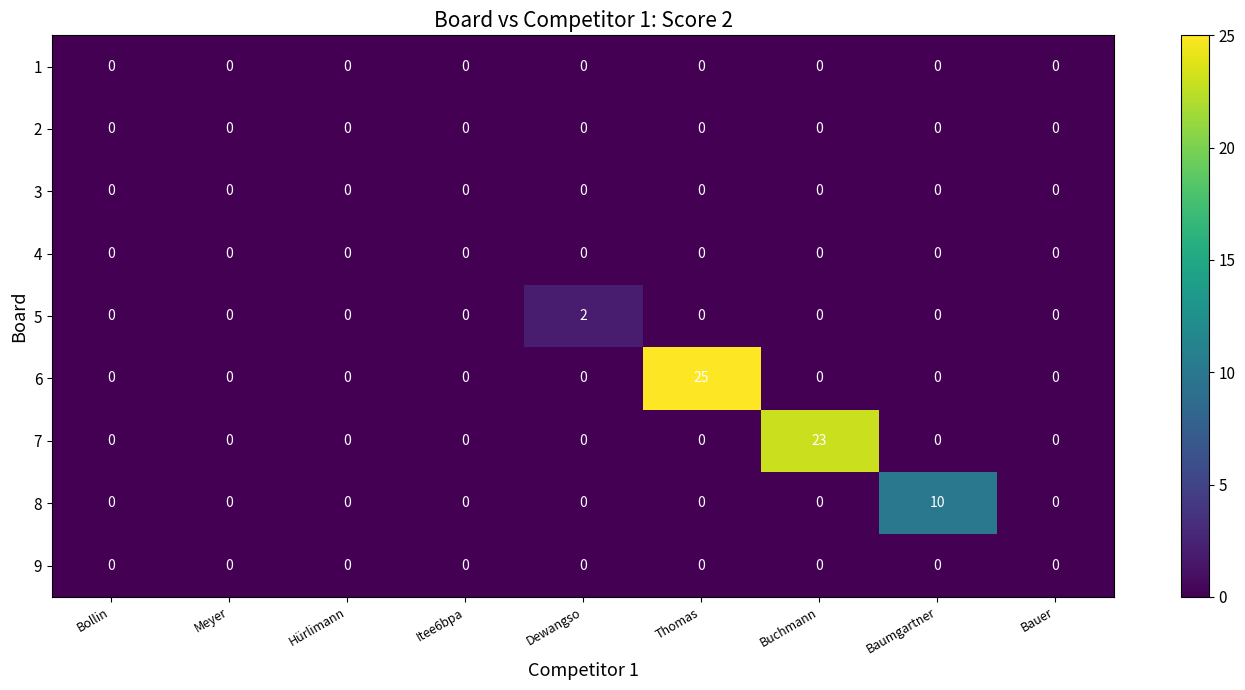

At how many categories does at least one series exceed 16?

2